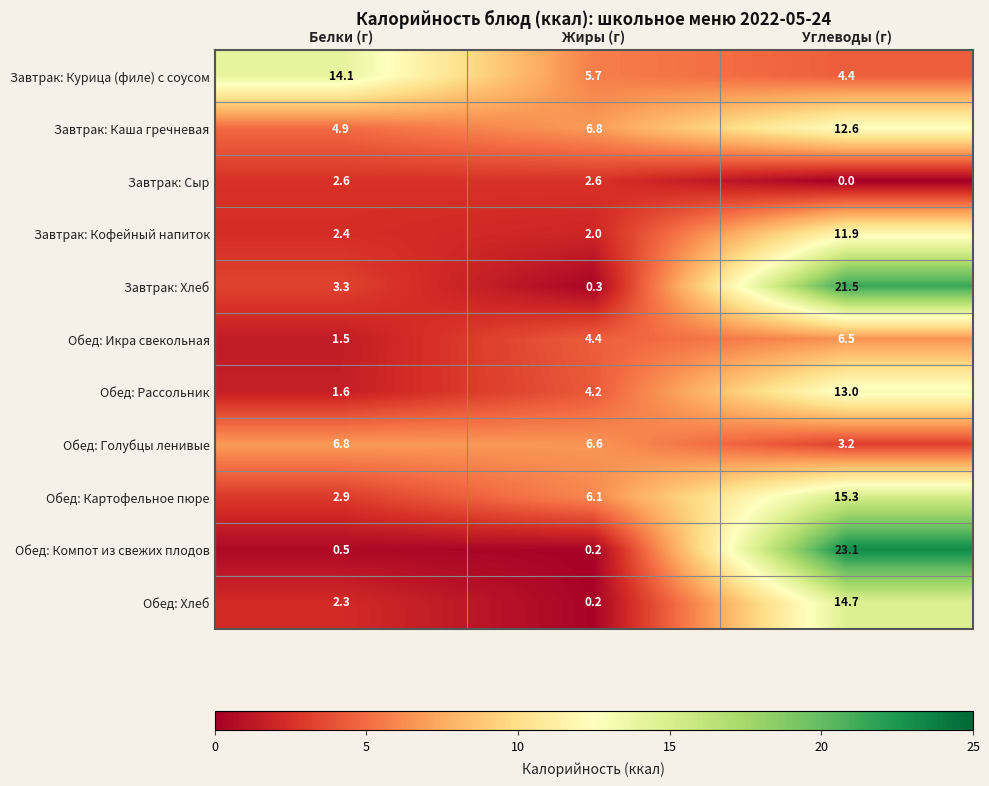

List the series in order of their peak value, lowest first.

Завтрак: Сыр, Обед: Икра свекольная, Обед: Голубцы ленивые, Завтрак: Кофейный напиток, Завтрак: Каша гречневая, Обед: Рассольник, Завтрак: Курица (филе) с соусом, Обед: Хлеб, Обед: Картофельное пюре, Завтрак: Хлеб, Обед: Компот из свежих плодов